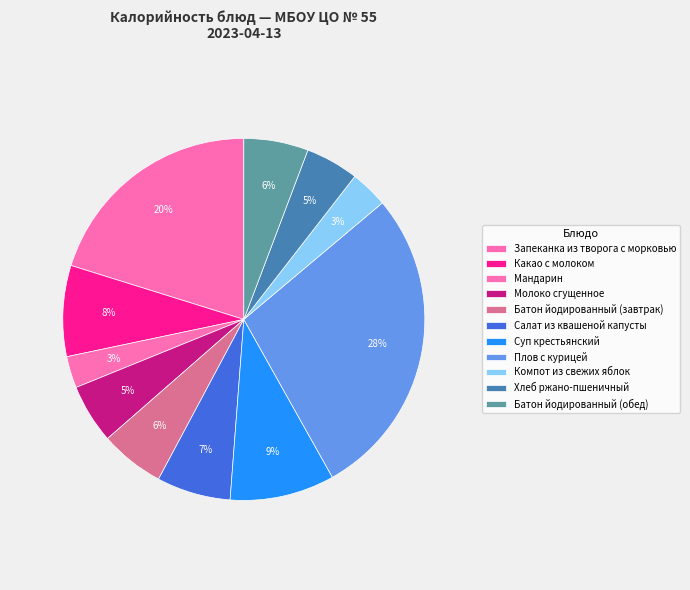

Count the number of slices in the pie.

11